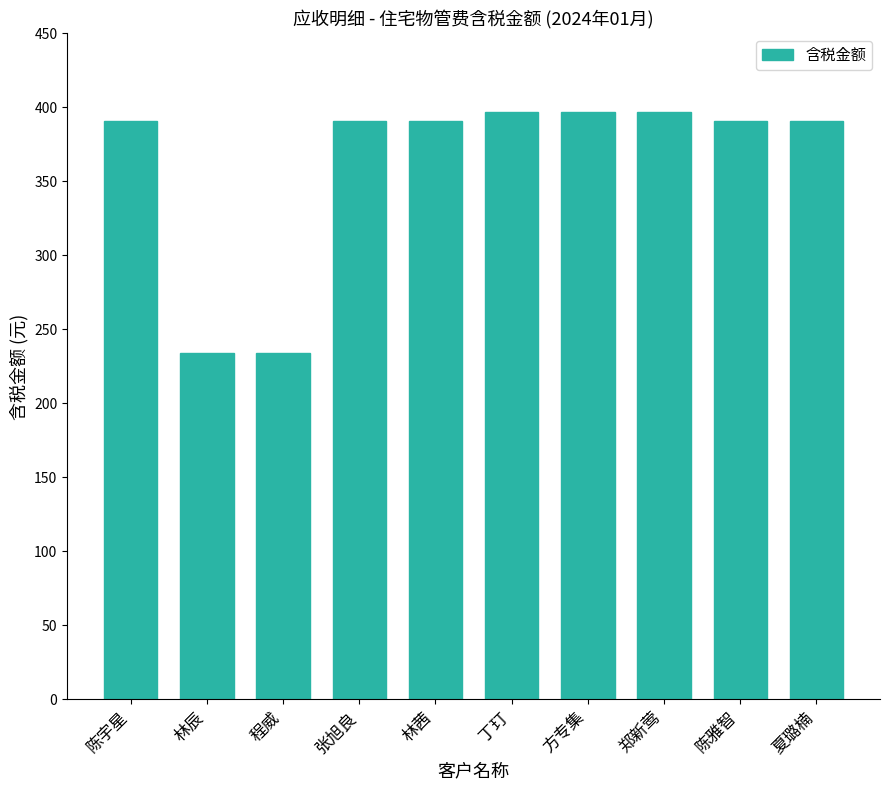

Reading left to right, extract all data points from this chart.

陈宇星=390.9	林辰=233.9	程威=233.9	张旭良=390.9	林茜=390.9	丁玎=397.1	方专集=397.1	郑新莺=397.1	陈雅智=390.9	夏璐楠=390.9